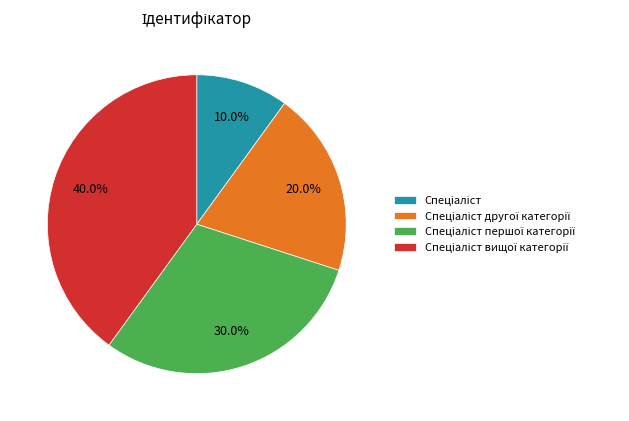

Does any single category account for the majority?

No